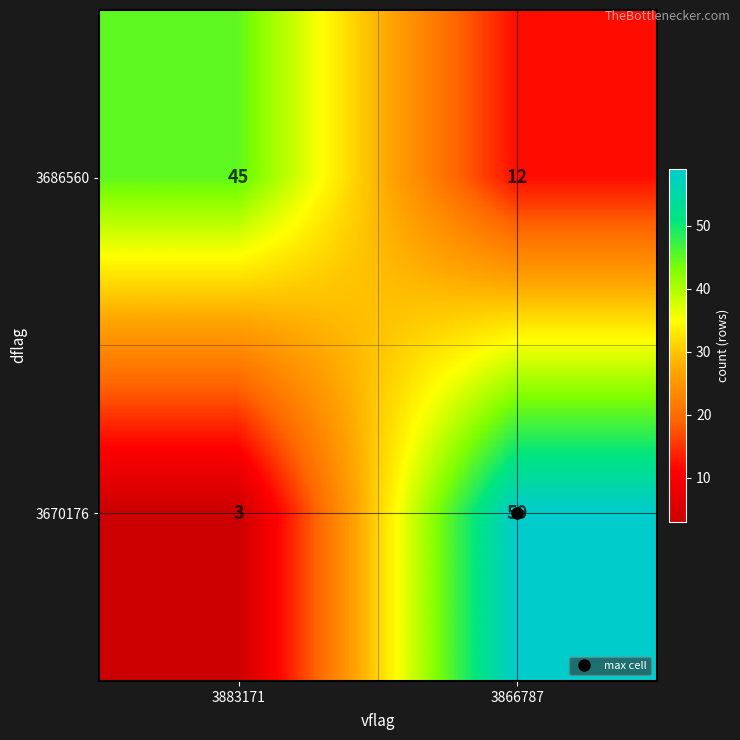

List the series in order of their peak value, lowest first.

3686560, 3670176